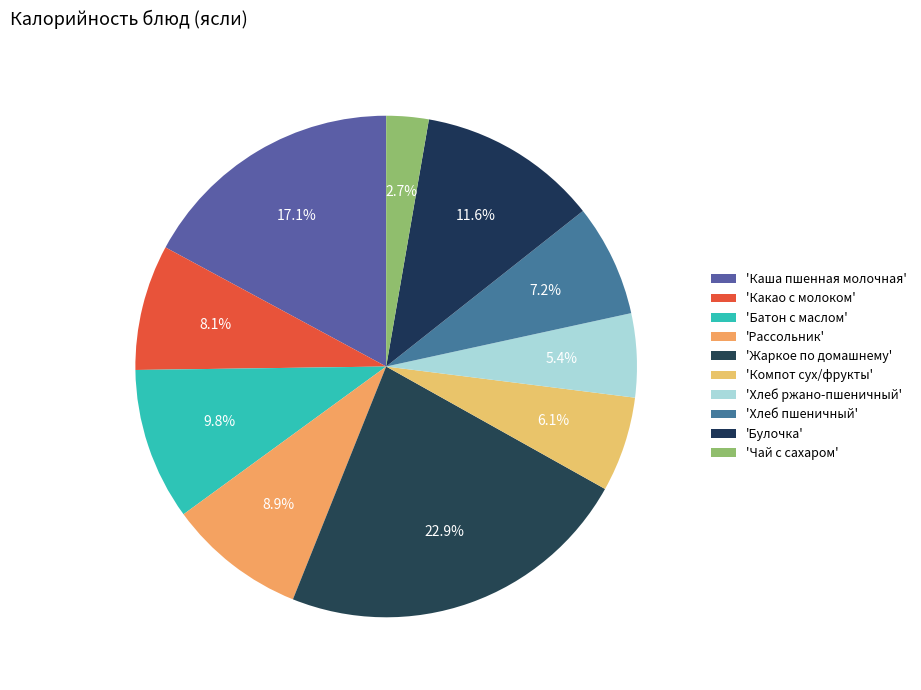

Rank the categories by value from highest to lowest.

Жаркое по домашнему, Каша пшенная молочная, Булочка, Батон с маслом, Рассольник, Какао с молоком, Хлеб пшеничный, Компот сух/фрукты, Хлеб ржано-пшеничный, Чай с сахаром